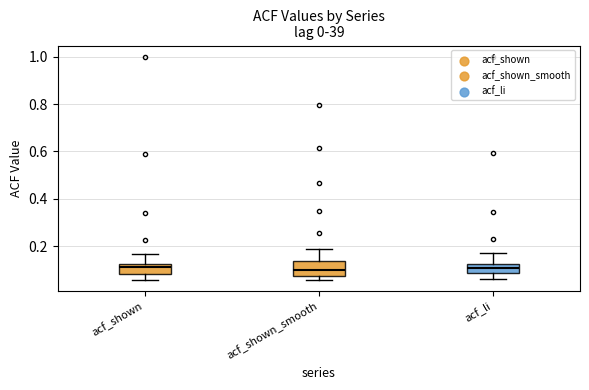

Reading left to right, transcribe this box plot: for each box, give where its median line is, the range the box spans, and where its two whiskers end, as read against the y-axis. The values are not printed on the chart, so give them approximately, as read against the axis.

acf_shown: median 0.12 (just below the box's upper edge), box 0.08 to 0.12, whiskers 0.06 to 0.16
acf_shown_smooth: median 0.10, box 0.08 to 0.14, whiskers 0.06 to 0.18
acf_li: median 0.12 (inside the box), box 0.08 to 0.12, whiskers 0.06 to 0.18